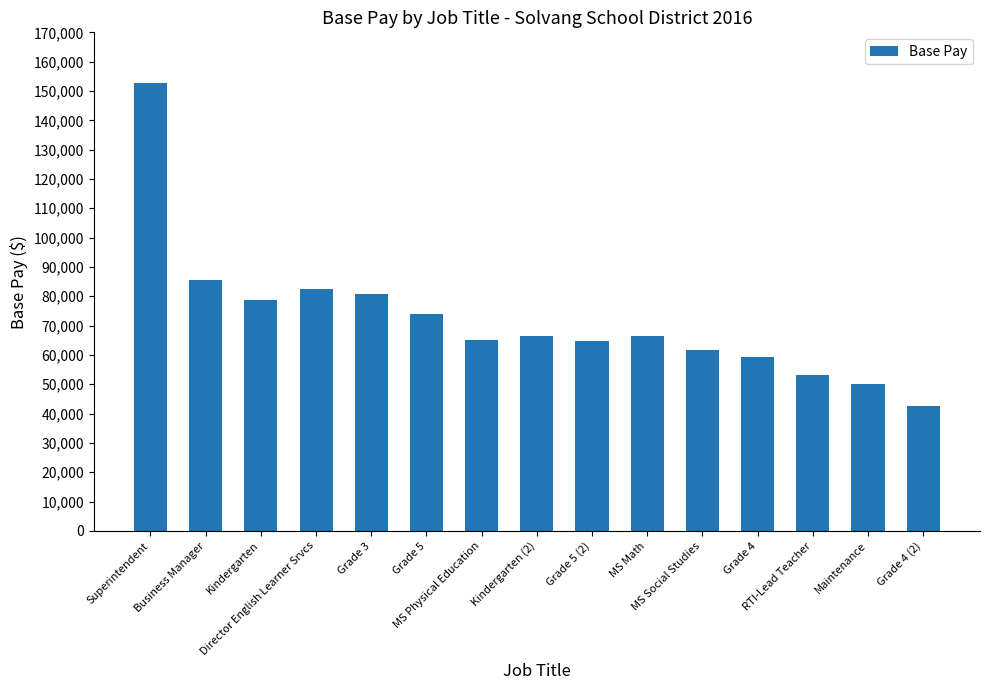

Is it true that the value at MS Social Studies is 61792.0?

True